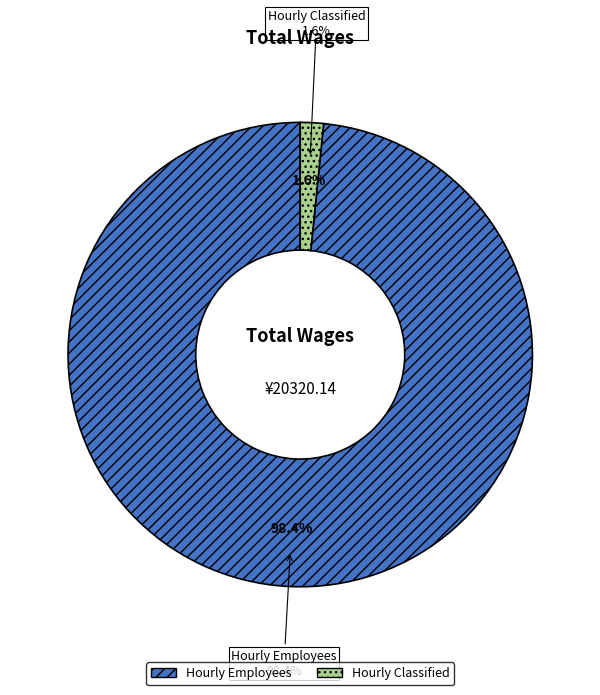

What portion of the pie excludes Hourly Employees?

1.6%